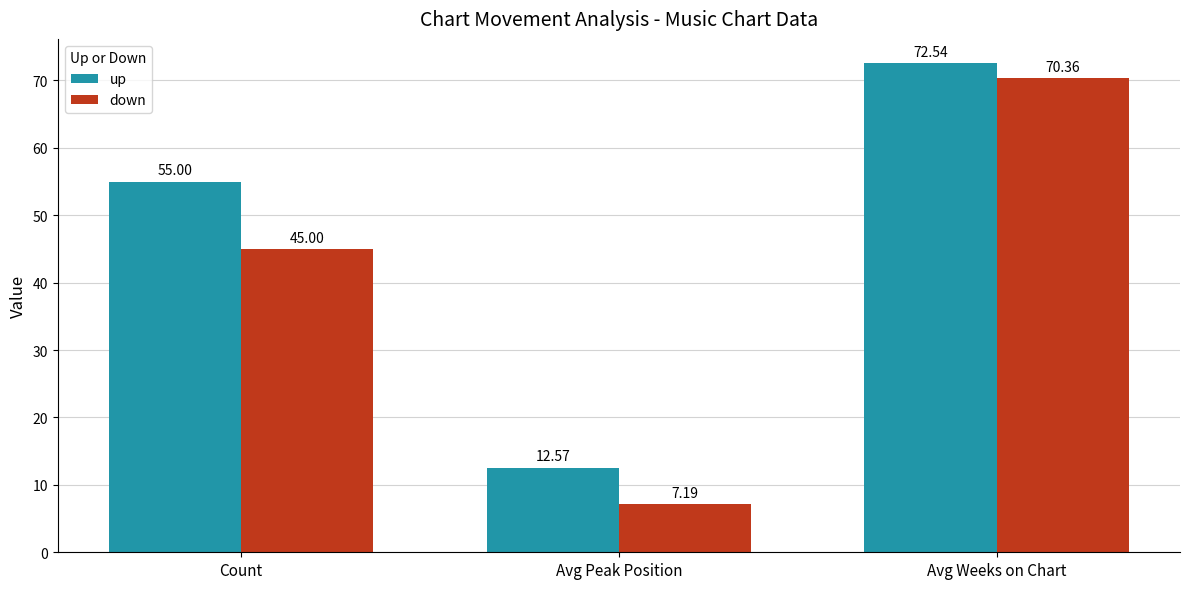

List the labels in order of down value, smallest first.

Avg Peak Position, Count, Avg Weeks on Chart